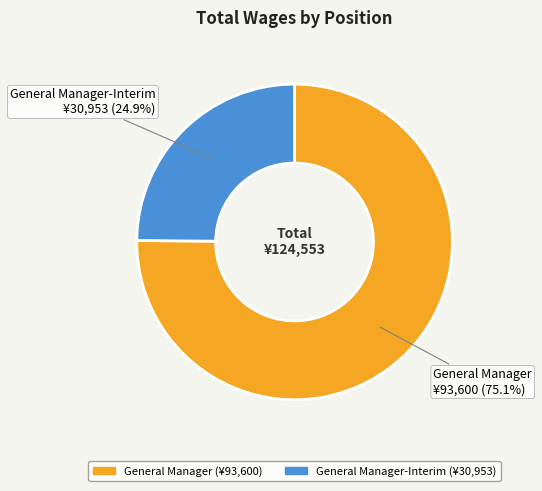

What is the ratio of the value at General Manager to the value at General Manager-Interim?

3.0